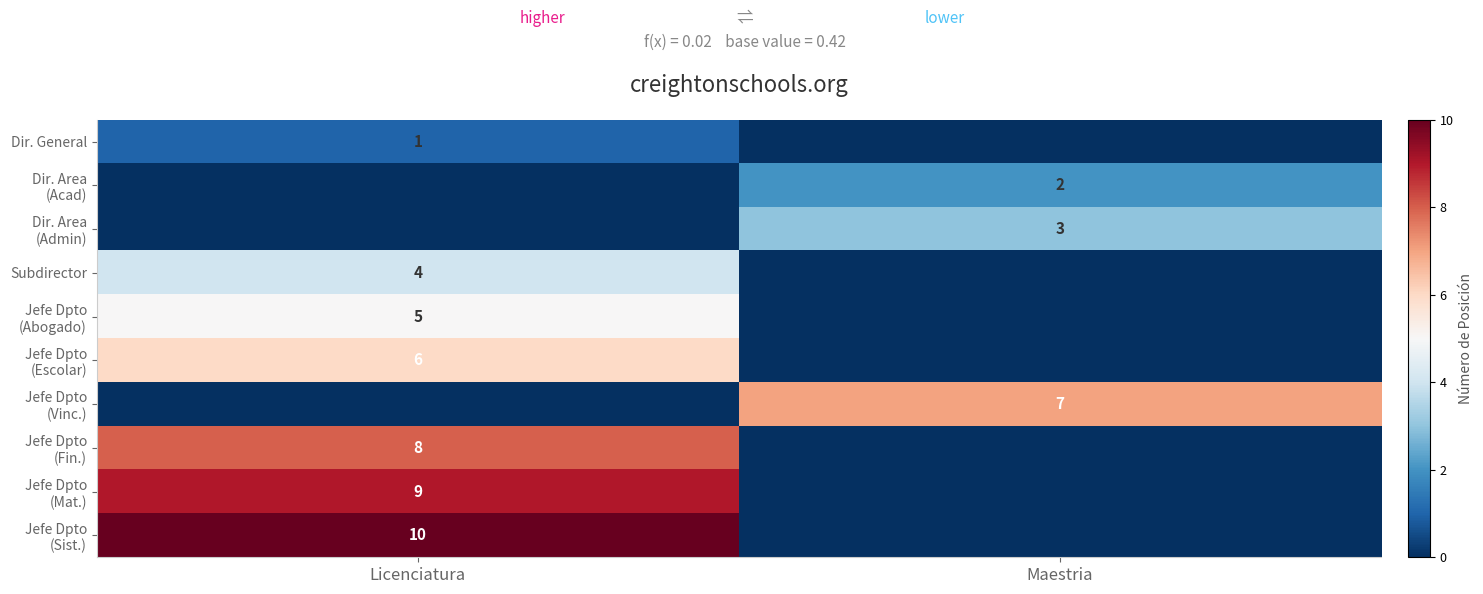

What is the maximum value for Dir. Area (Admin)?

3